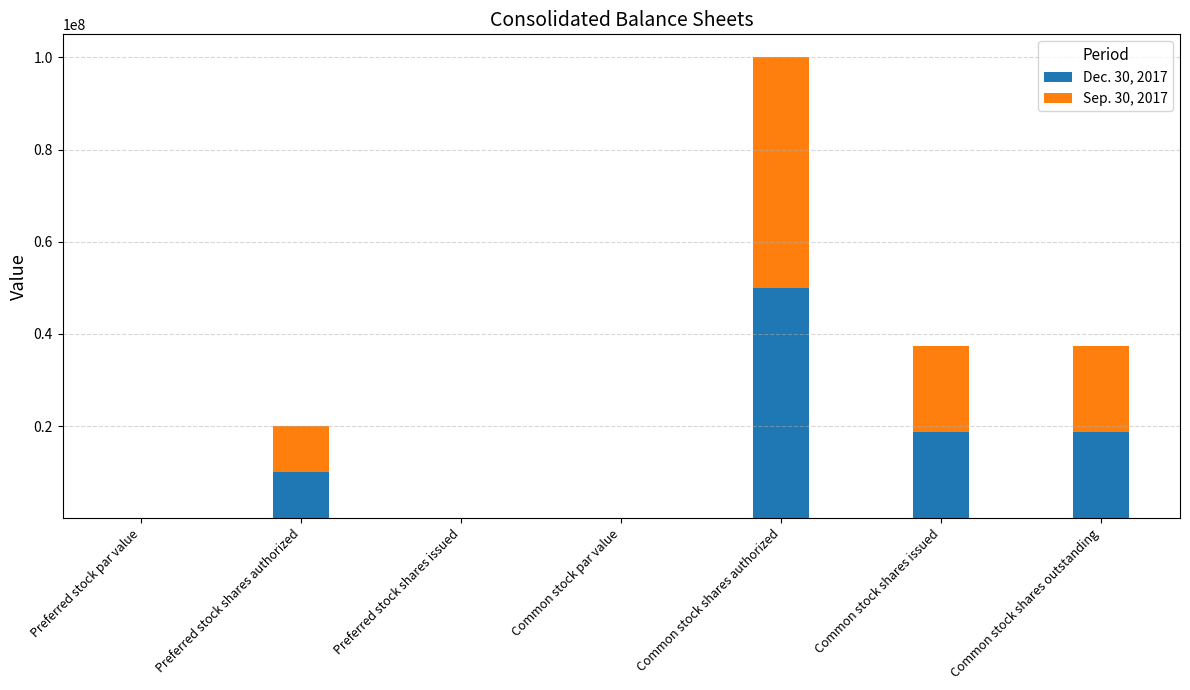

What are all the series names shown in the legend?

Dec. 30, 2017, Sep. 30, 2017